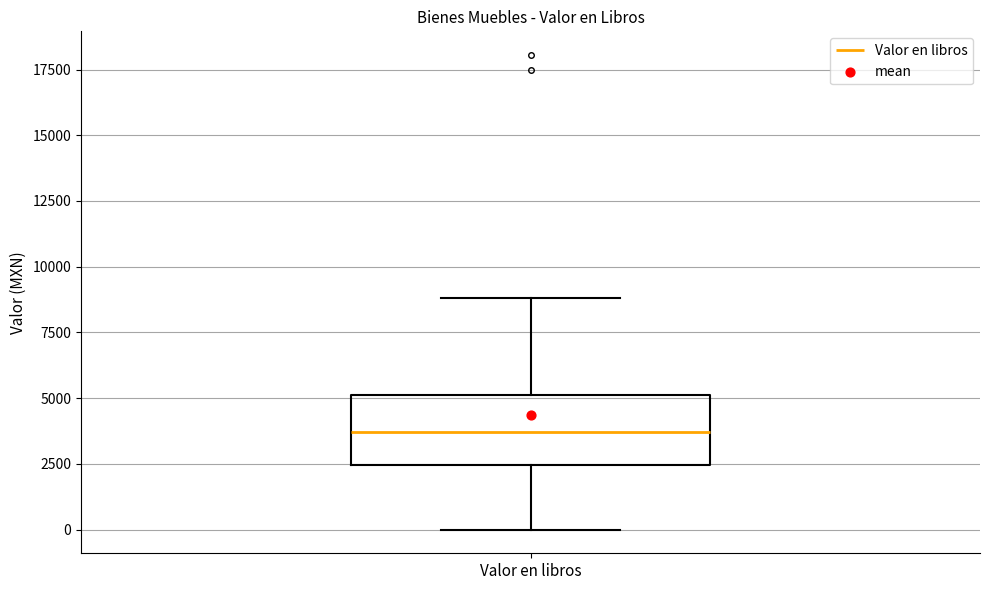

Read this box plot against the y-axis: the position of the median line, the range covered by the box, and the ends of both whiskers. The values are not printed on the chart, so give them approximately, as read against the axis.

median 3500, box 2500 to 5000, whiskers 0 to 9000